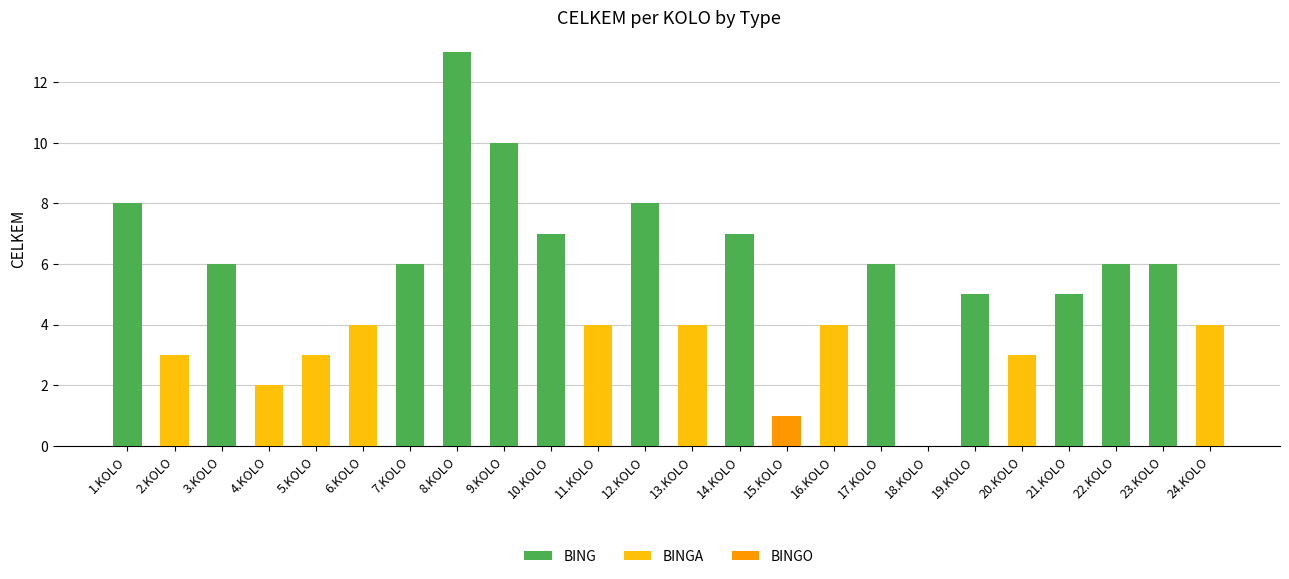

Reading left to right, what are all the values shown in this chart?

BING: 8	0	6	0	0	0	6	13	10	7	0	8	0	7	0	0	6	0	5	0	5	6	6	0
BINGA: 0	3	0	2	3	4	0	0	0	0	4	0	4	0	0	4	0	0	0	3	0	0	0	4
BINGO: 0	0	0	0	0	0	0	0	0	0	0	0	0	0	1	0	0	0	0	0	0	0	0	0